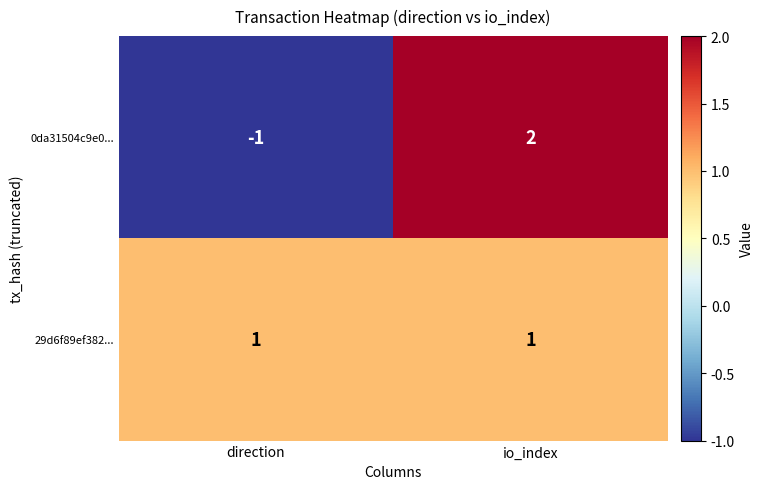

List the series in order of their overall mean, lowest first.

0da31504c9e0..., 29d6f89ef382...